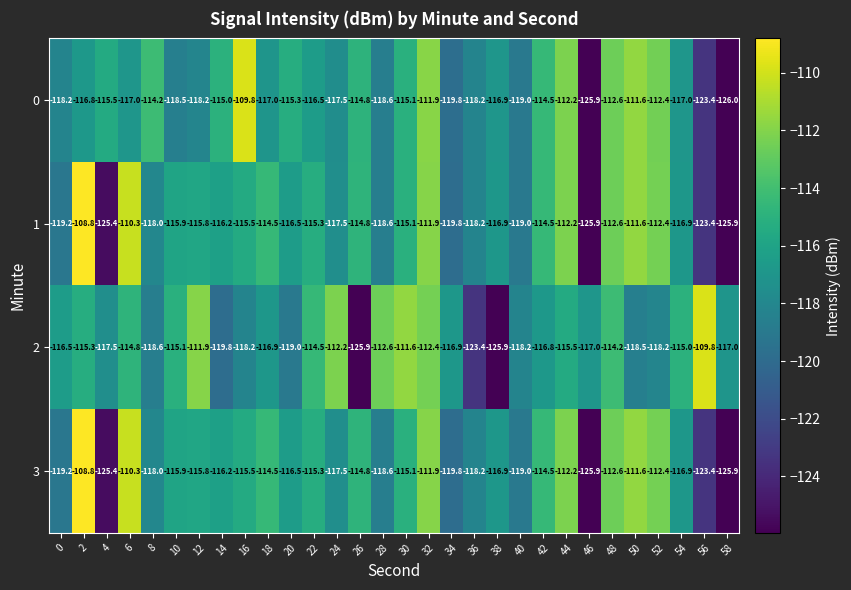

Is the value of 2 at 34 greater than the value of 1 at 8?

Yes